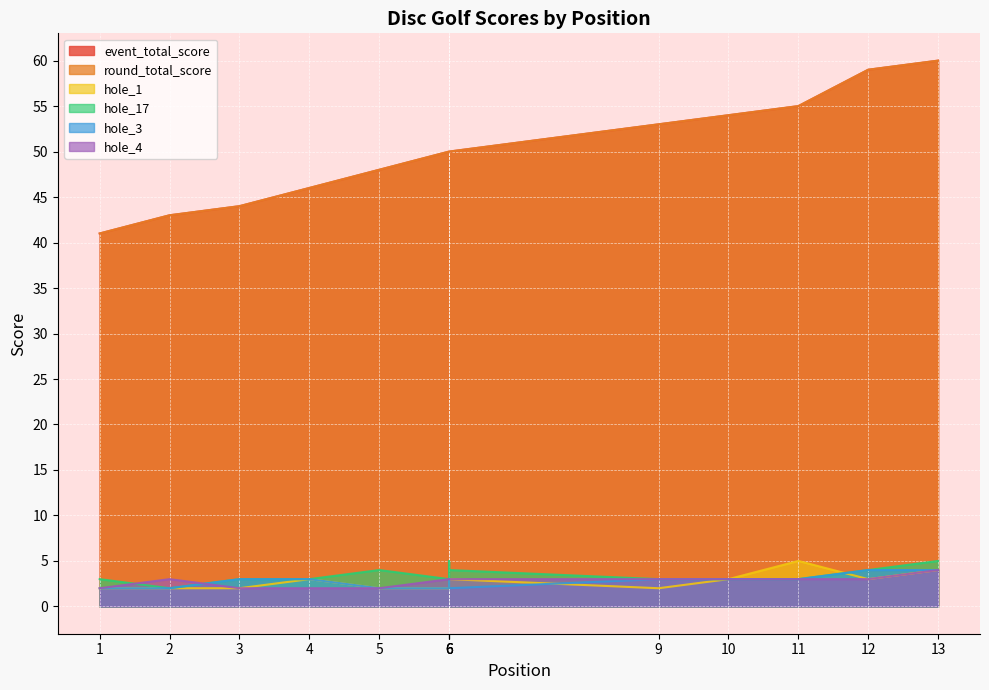

Does the chart display data point markers on the line(s)?

No